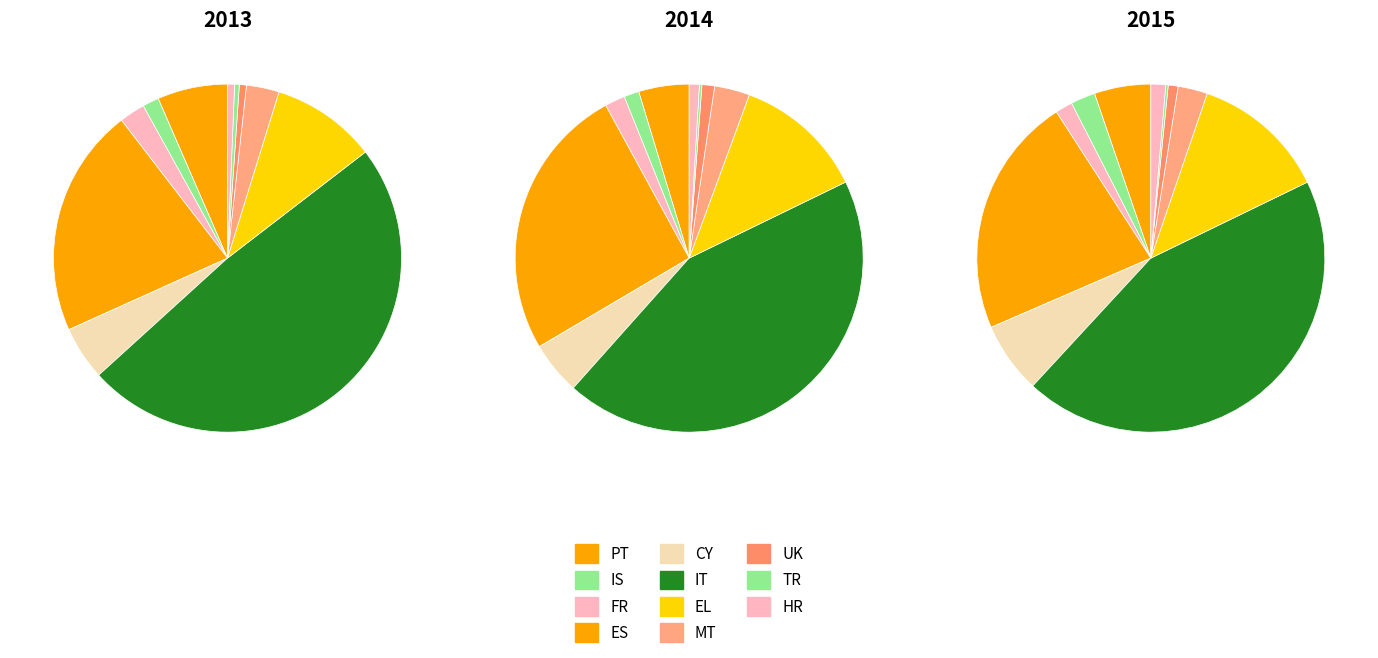

Is there any slice that represents more than half of the pie?

No